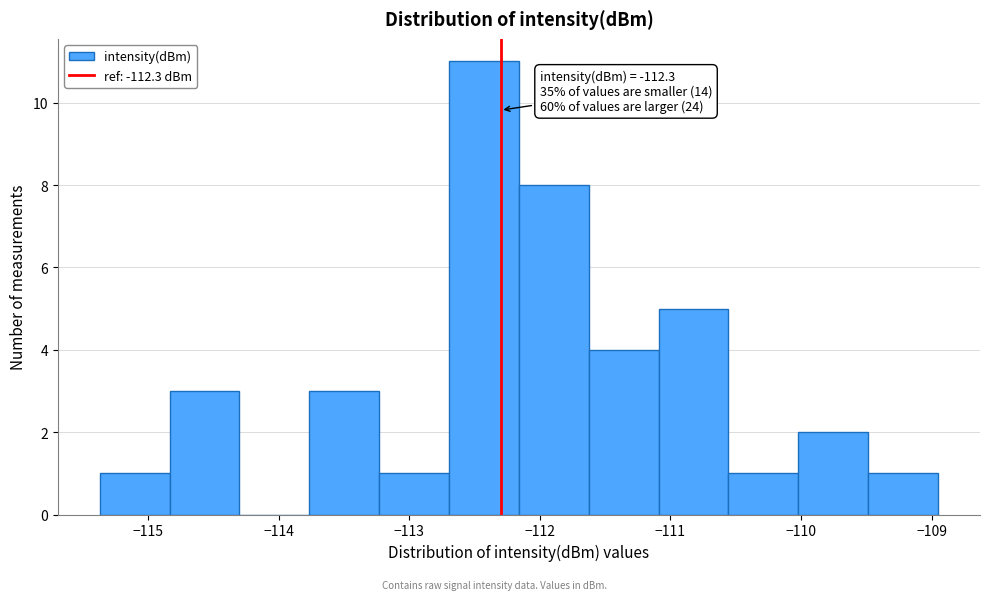

Over which range of the x-axis is the bar tallest?

-112.7 to -112.2